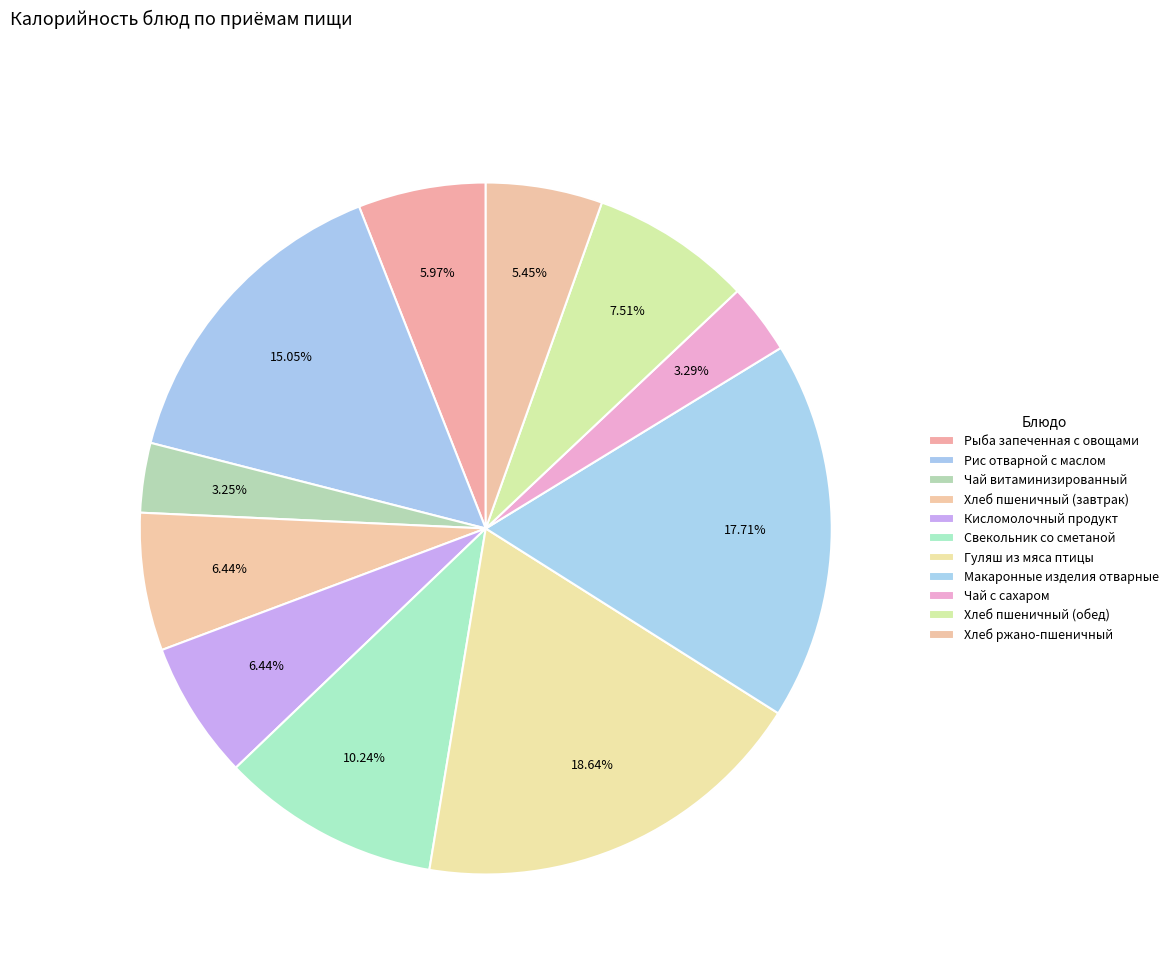

To the nearest percent, what percentage of the pie is Рыба запеченная с овощами?

6%